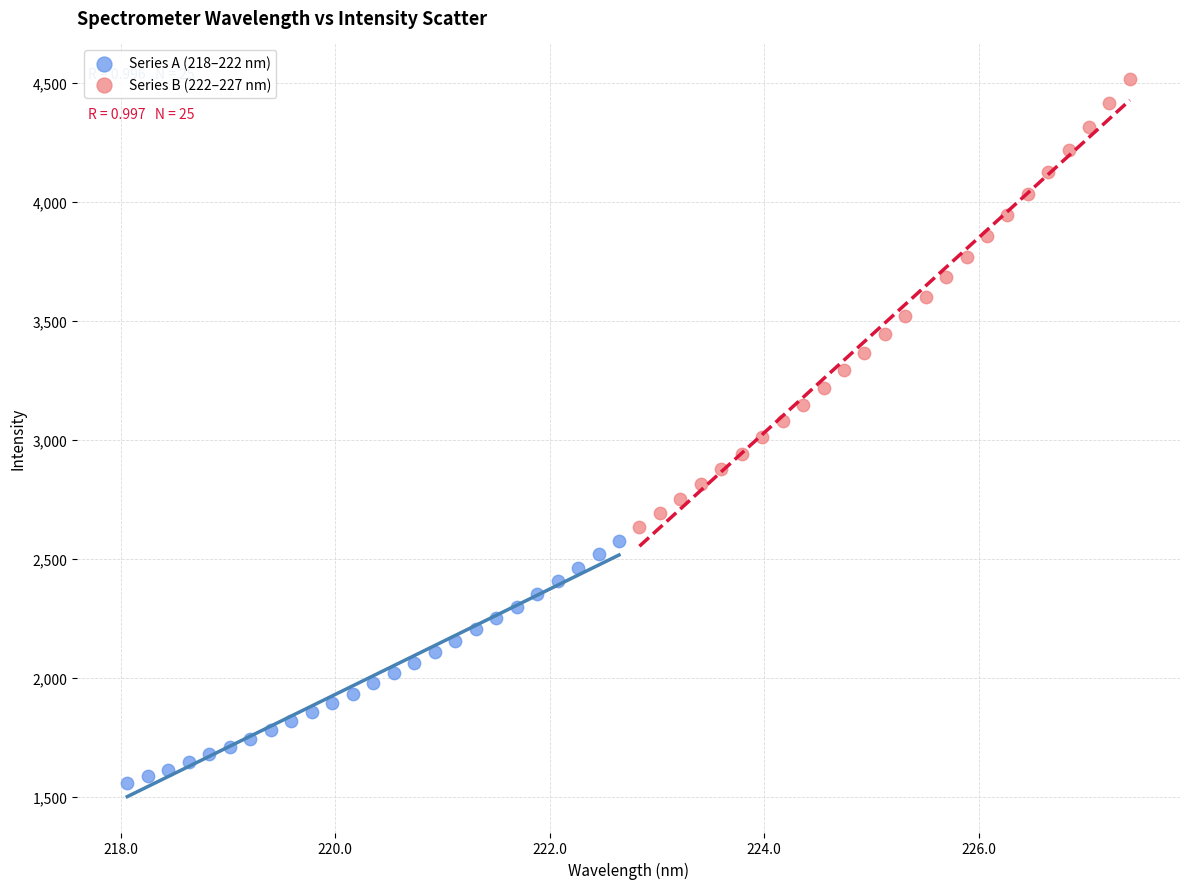

Which series contains the highest Y value?

Series B (222–227 nm)